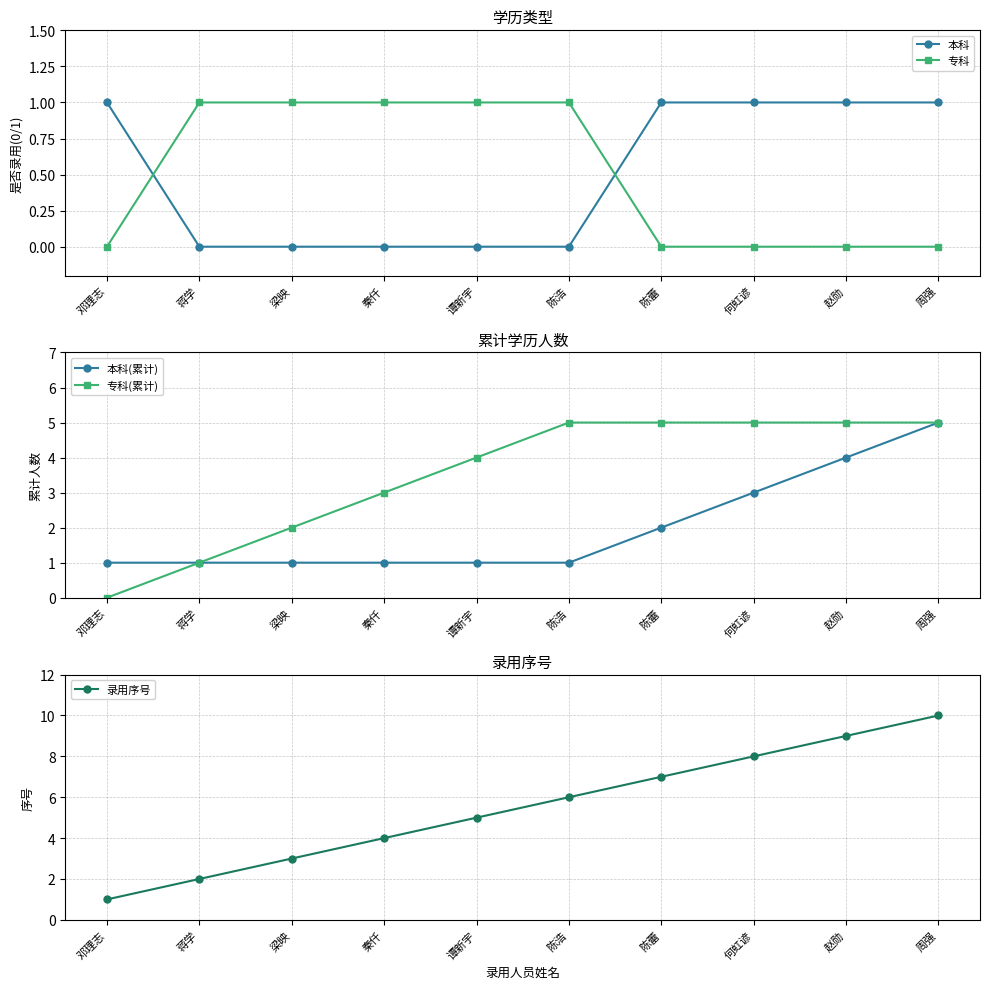

Rank the series at 何虹谚 from highest to lowest value.

录用序号, 专科(累计), 本科(累计), 本科, 专科